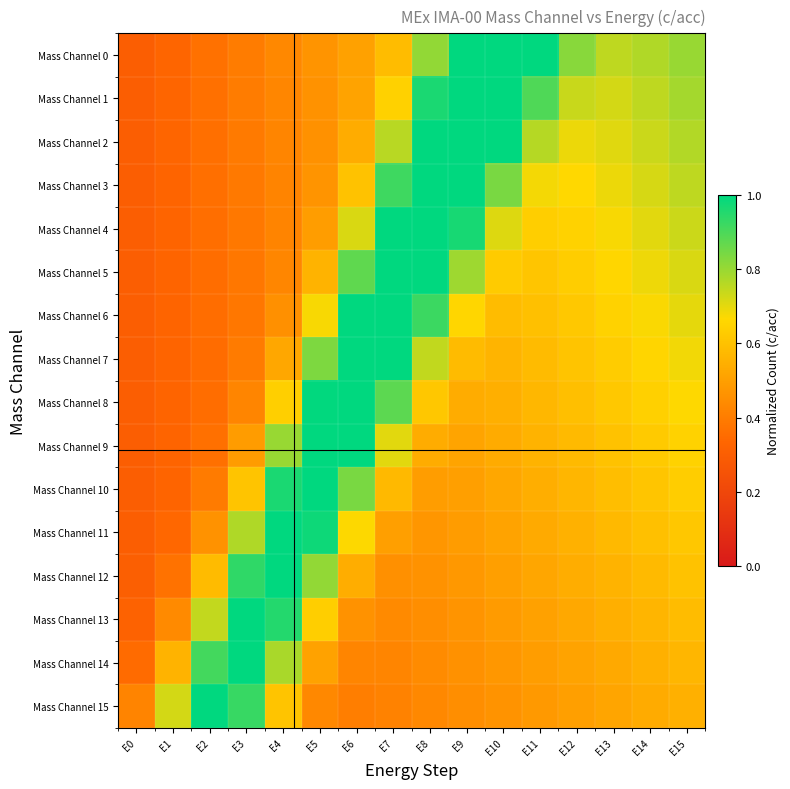

Reading right to left, list all the values displayed in this chart.

Mass Channel 0: E15=0.8	E14=0.8	E13=0.8	E12=0.8	E11=1.0	E10=1.0	E9=1.0	E8=0.8	E7=0.6	E6=0.5	E5=0.5	E4=0.4	E3=0.4	E2=0.4	E1=0.3	E0=0.3
Mass Channel 1: E15=0.8	E14=0.8	E13=0.7	E12=0.7	E11=0.9	E10=1.0	E9=1.0	E8=1.0	E7=0.6	E6=0.5	E5=0.5	E4=0.4	E3=0.4	E2=0.4	E1=0.3	E0=0.3
Mass Channel 2: E15=0.8	E14=0.7	E13=0.7	E12=0.7	E11=0.8	E10=1.0	E9=1.0	E8=1.0	E7=0.8	E6=0.5	E5=0.5	E4=0.4	E3=0.4	E2=0.4	E1=0.3	E0=0.3
Mass Channel 3: E15=0.8	E14=0.7	E13=0.7	E12=0.7	E11=0.7	E10=0.8	E9=1.0	E8=1.0	E7=0.9	E6=0.6	E5=0.5	E4=0.4	E3=0.4	E2=0.4	E1=0.3	E0=0.3
Mass Channel 4: E15=0.7	E14=0.7	E13=0.7	E12=0.6	E11=0.6	E10=0.7	E9=1.0	E8=1.0	E7=1.0	E6=0.7	E5=0.5	E4=0.4	E3=0.4	E2=0.4	E1=0.3	E0=0.3
Mass Channel 5: E15=0.7	E14=0.7	E13=0.7	E12=0.6	E11=0.6	E10=0.6	E9=0.8	E8=1.0	E7=1.0	E6=0.9	E5=0.6	E4=0.4	E3=0.4	E2=0.4	E1=0.3	E0=0.3
Mass Channel 6: E15=0.7	E14=0.7	E13=0.6	E12=0.6	E11=0.6	E10=0.6	E9=0.7	E8=0.9	E7=1.0	E6=1.0	E5=0.7	E4=0.5	E3=0.4	E2=0.4	E1=0.3	E0=0.3
Mass Channel 7: E15=0.7	E14=0.7	E13=0.6	E12=0.6	E11=0.6	E10=0.6	E9=0.6	E8=0.7	E7=1.0	E6=1.0	E5=0.8	E4=0.5	E3=0.4	E2=0.4	E1=0.3	E0=0.3
Mass Channel 8: E15=0.7	E14=0.6	E13=0.6	E12=0.6	E11=0.6	E10=0.5	E9=0.5	E8=0.6	E7=0.9	E6=1.0	E5=1.0	E4=0.6	E3=0.4	E2=0.4	E1=0.3	E0=0.3
Mass Channel 9: E15=0.7	E14=0.6	E13=0.6	E12=0.6	E11=0.6	E10=0.5	E9=0.5	E8=0.5	E7=0.7	E6=1.0	E5=1.0	E4=0.8	E3=0.5	E2=0.4	E1=0.3	E0=0.3
Mass Channel 10: E15=0.6	E14=0.6	E13=0.6	E12=0.6	E11=0.5	E10=0.5	E9=0.5	E8=0.5	E7=0.6	E6=0.8	E5=1.0	E4=1.0	E3=0.6	E2=0.4	E1=0.3	E0=0.3
Mass Channel 11: E15=0.6	E14=0.6	E13=0.6	E12=0.6	E11=0.5	E10=0.5	E9=0.5	E8=0.5	E7=0.5	E6=0.7	E5=1.0	E4=1.0	E3=0.8	E2=0.5	E1=0.3	E0=0.3
Mass Channel 12: E15=0.6	E14=0.6	E13=0.6	E12=0.5	E11=0.5	E10=0.5	E9=0.5	E8=0.5	E7=0.5	E6=0.5	E5=0.8	E4=1.0	E3=0.9	E2=0.6	E1=0.4	E0=0.3
Mass Channel 13: E15=0.6	E14=0.6	E13=0.5	E12=0.5	E11=0.5	E10=0.5	E9=0.5	E8=0.5	E7=0.4	E6=0.5	E5=0.6	E4=1.0	E3=1.0	E2=0.7	E1=0.4	E0=0.3
Mass Channel 14: E15=0.6	E14=0.5	E13=0.5	E12=0.5	E11=0.5	E10=0.5	E9=0.5	E8=0.4	E7=0.4	E6=0.4	E5=0.5	E4=0.8	E3=1.0	E2=0.9	E1=0.6	E0=0.4
Mass Channel 15: E15=0.6	E14=0.5	E13=0.5	E12=0.5	E11=0.5	E10=0.5	E9=0.5	E8=0.4	E7=0.4	E6=0.4	E5=0.4	E4=0.6	E3=0.9	E2=1.0	E1=0.7	E0=0.4